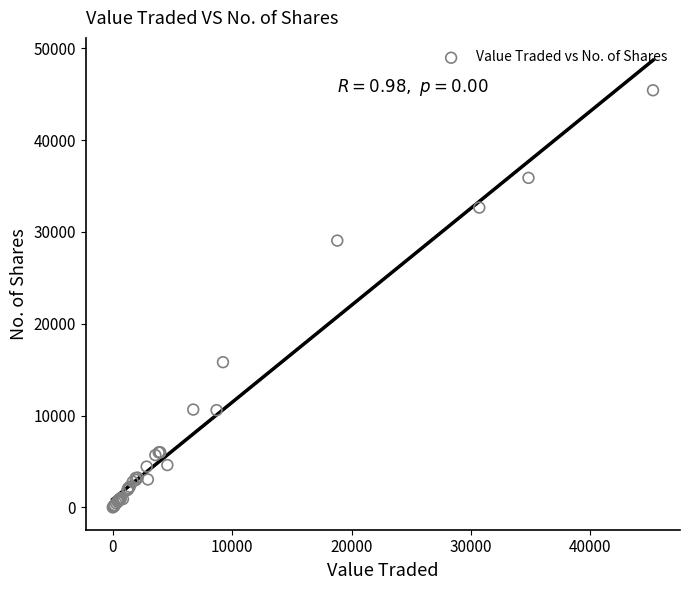

What Y value in the scatter plot is closest to 22717?

29055